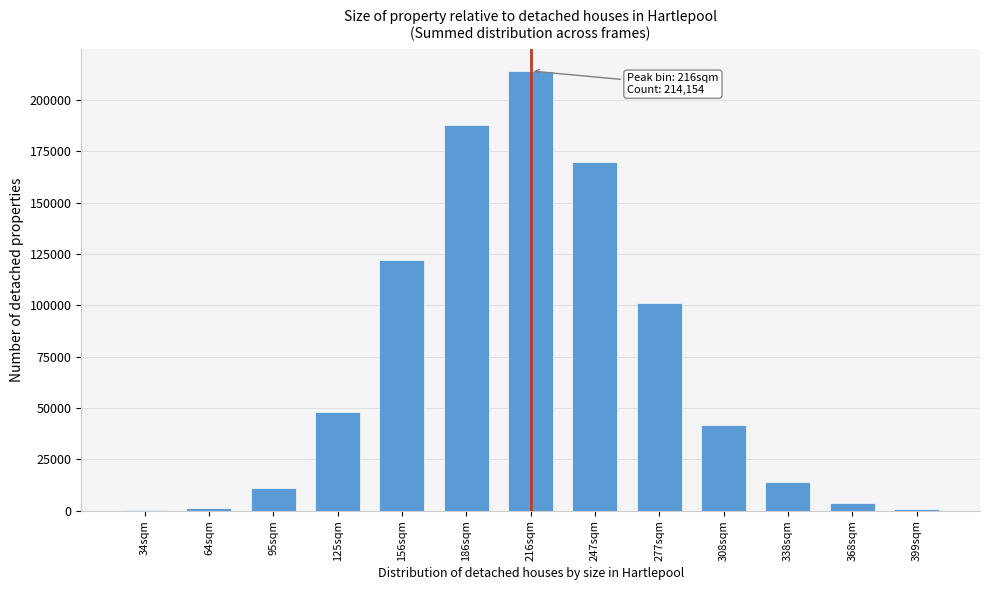

What is the ratio of the value at 247sqm to the value at 156sqm?

1.4